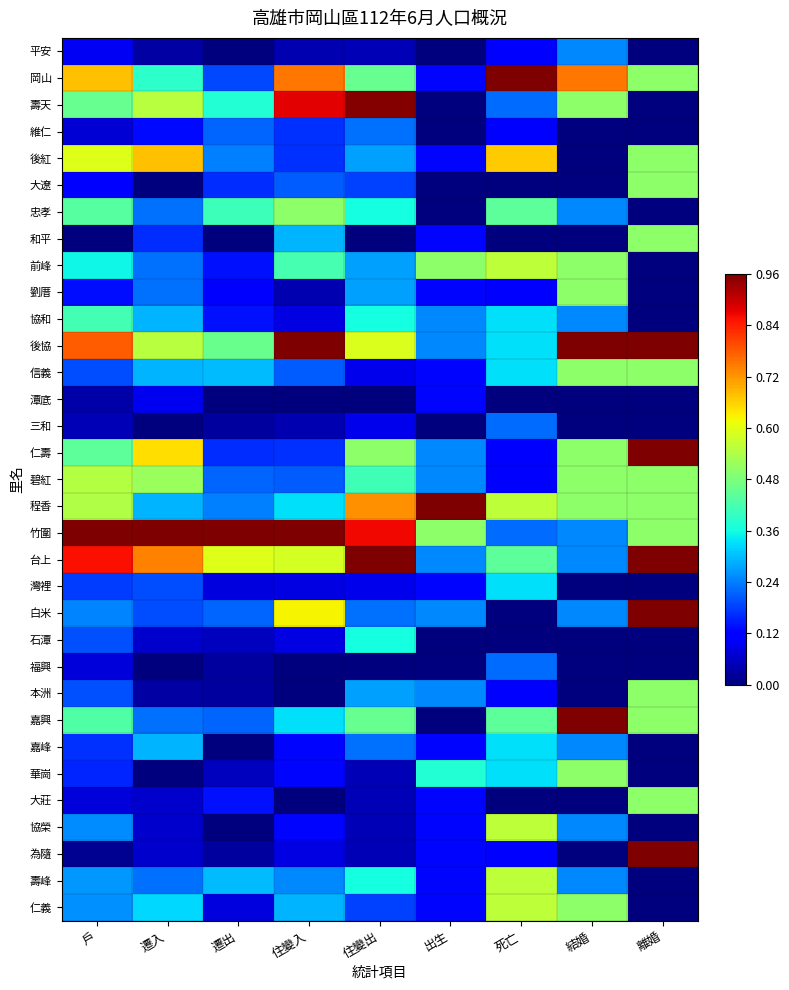

Rank the series at 遷出 from highest to lowest value.

竹圍, 台上, 後協, 忠孝, 壽天, 信義, 壽峰, 後紅, 程香, 維仁, 碧紅, 白米, 嘉興, 岡山, 大遼, 仁壽, 前峰, 協和, 大莊, 劉厝, 灣裡, 仁義, 石潭, 華崗, 三和, 福興, 本洲, 為隨, 平安, 和平, 潭底, 嘉峰, 協榮